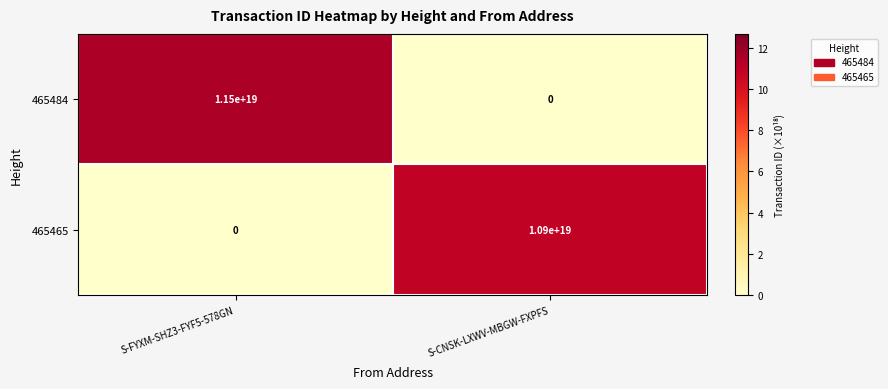

Rank the series at S-FYXM-SHZ3-FYF5-578GN from lowest to highest value.

465465, 465484